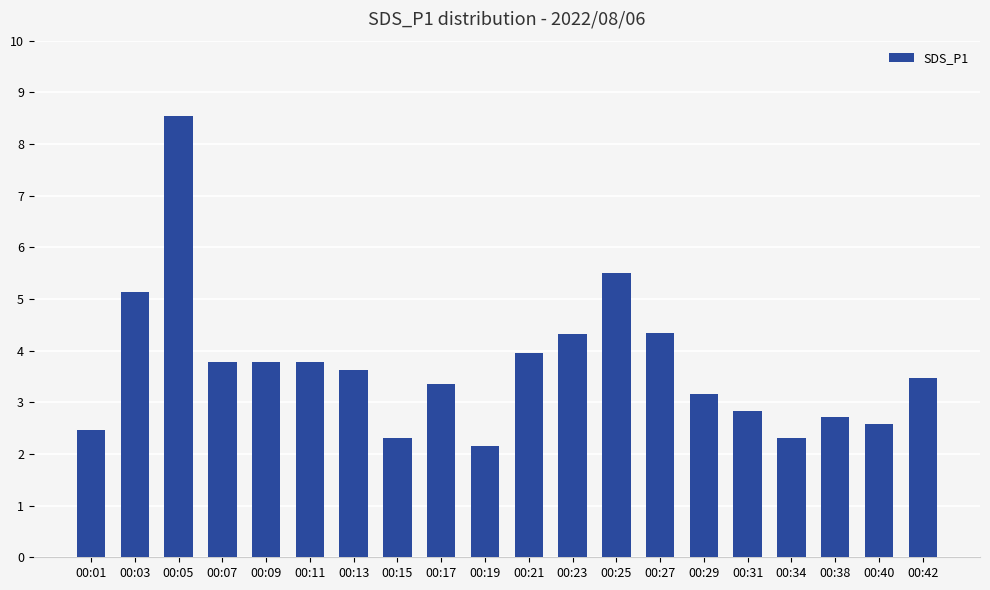

What is the value of the 20th bar from the left?

3.5